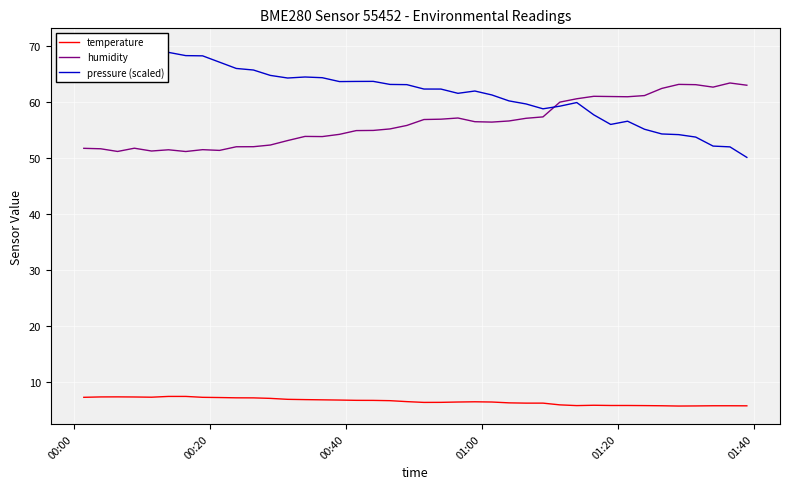

What is the highest value of the temperature series?

7.4